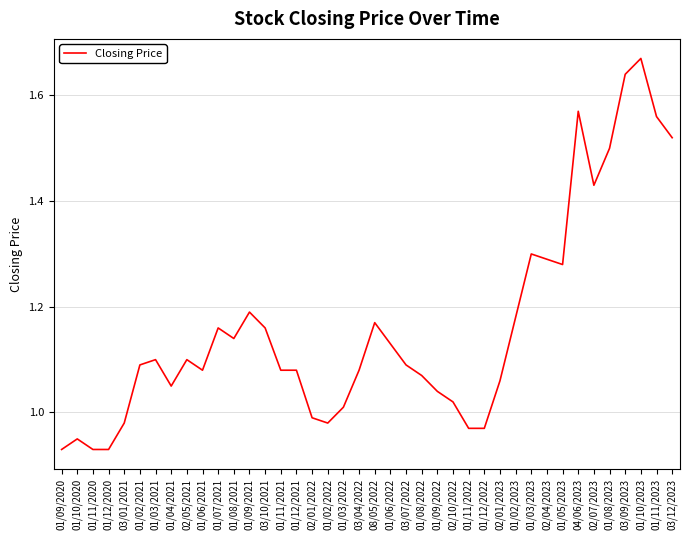

What is the difference between the maximum and minimum values?

0.7